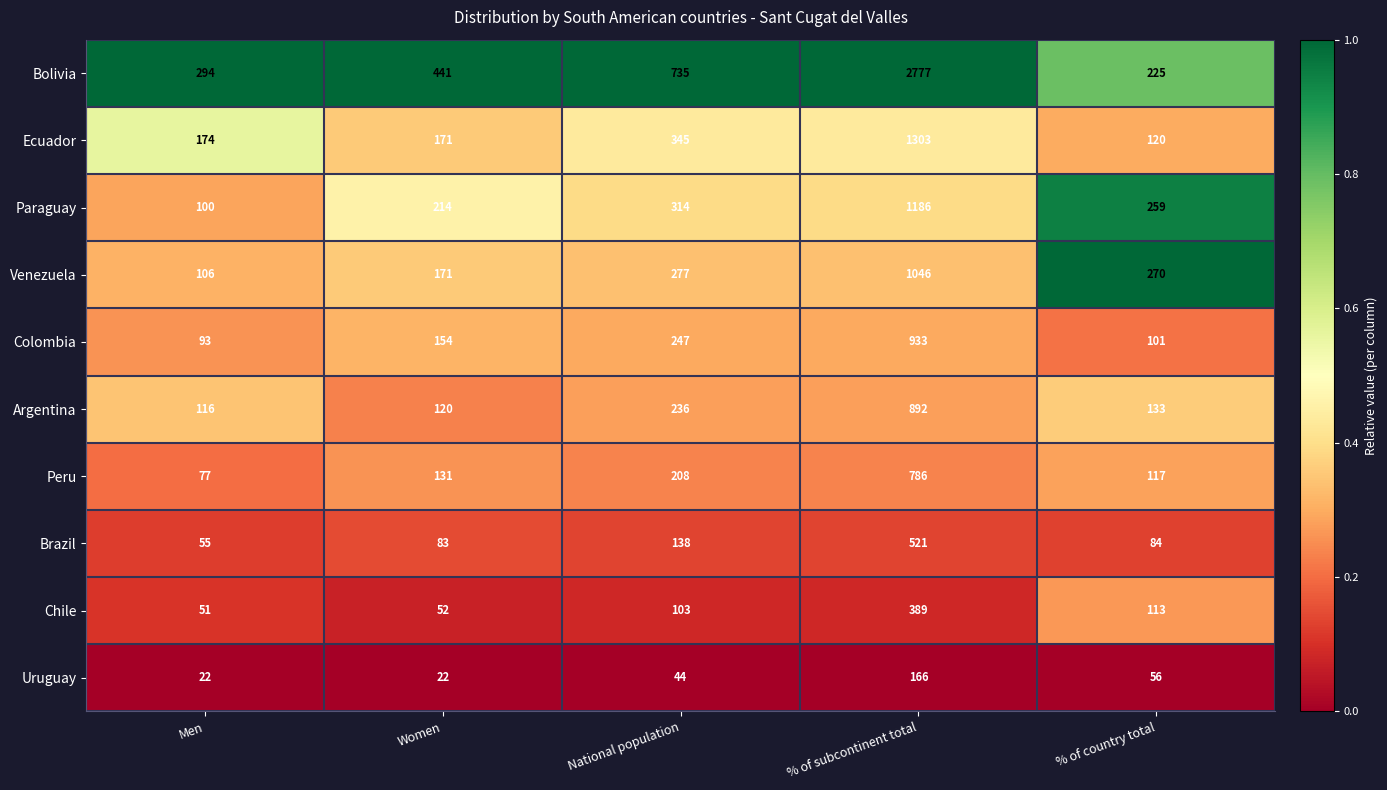

Which category has the lowest value in the Brazil series?

Men